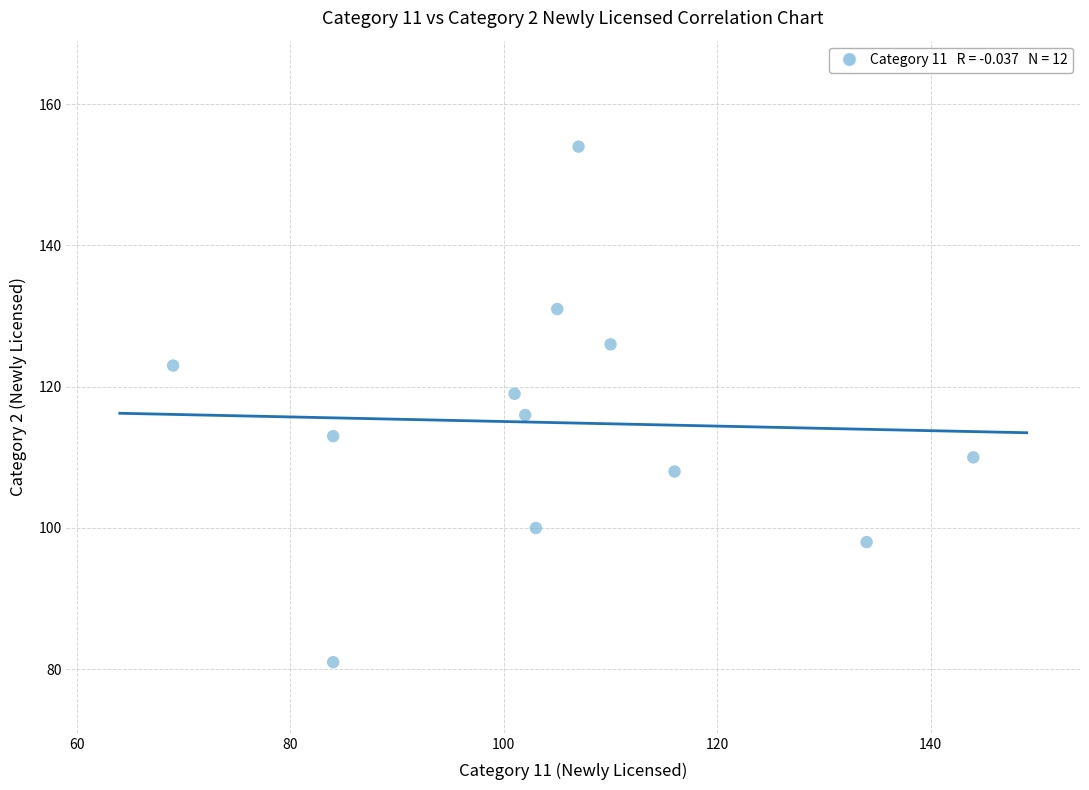

What is the average Y value?

115